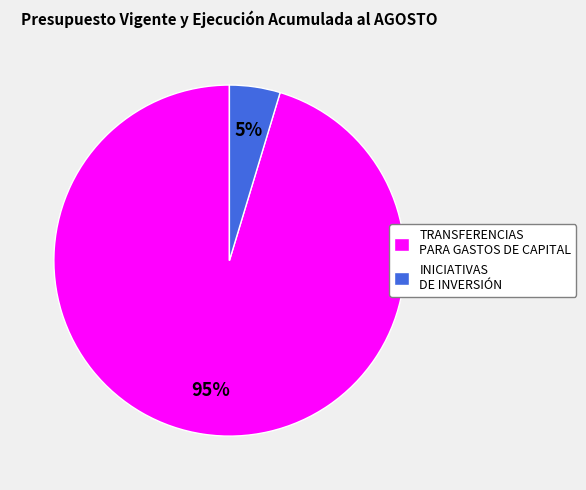

Is TRANSFERENCIAS PARA GASTOS DE CAPITAL the majority of the pie?

Yes